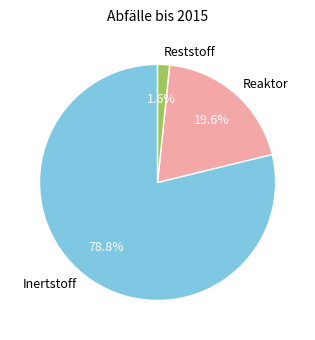

What percentage is the Reststoff slice, to the nearest percent?

2%